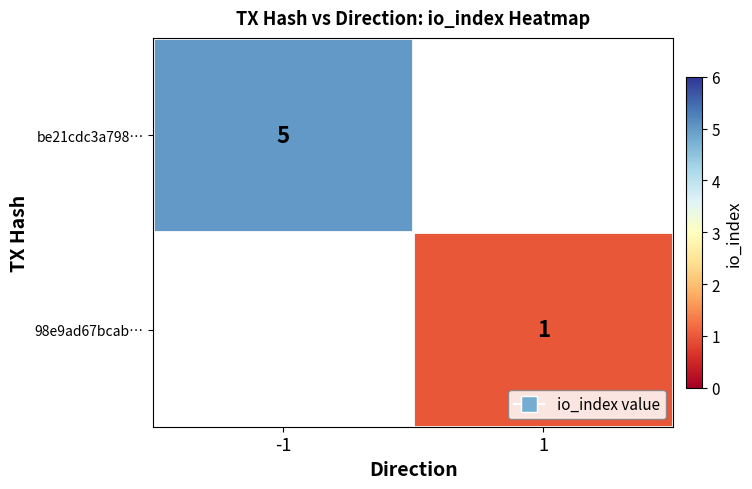

True or false: 98e9ad67bcab… has a value of 1 at 1.

True